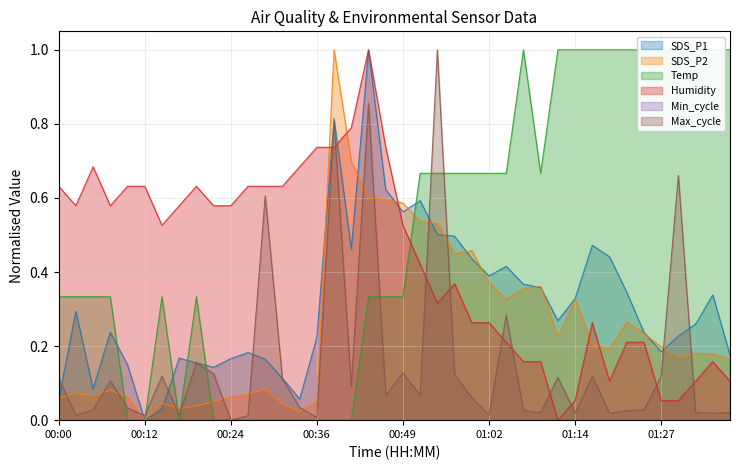

How many values in the SDS_P2 series exceed 0?

39